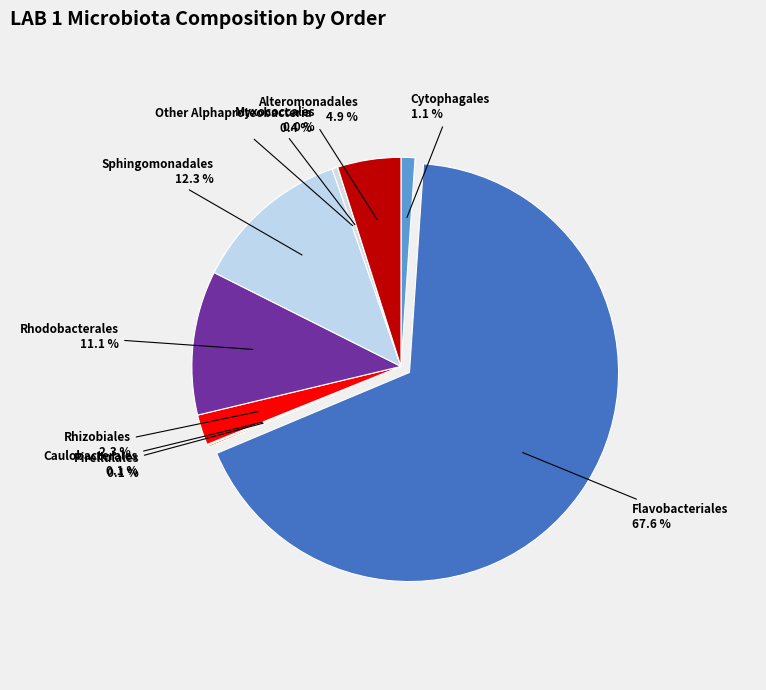

What portion of the pie excludes Sphingomonadales?

87.7%